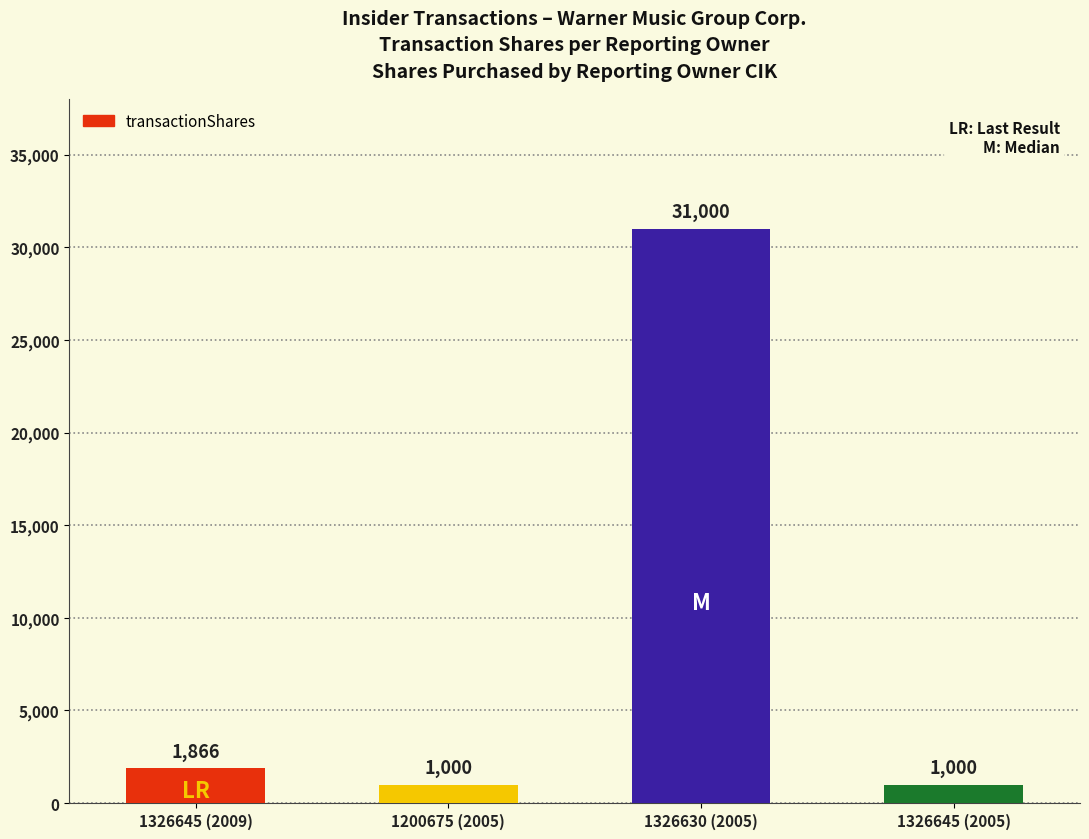

Which label corresponds to the largest value in the chart?

1326630 (2005)